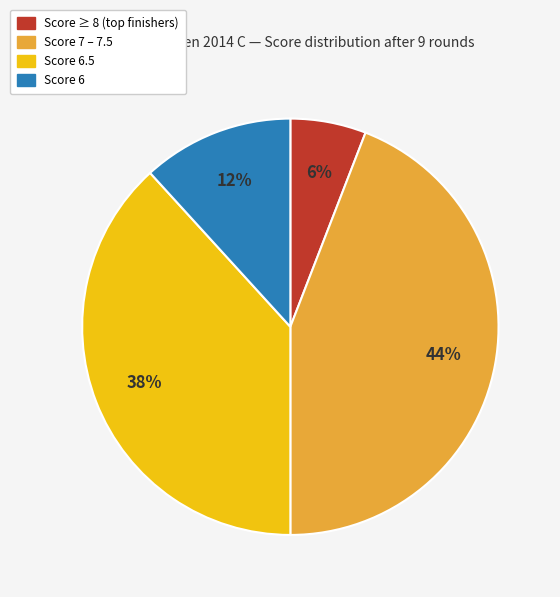

Which slice is the largest?

Score 7 – 7.5